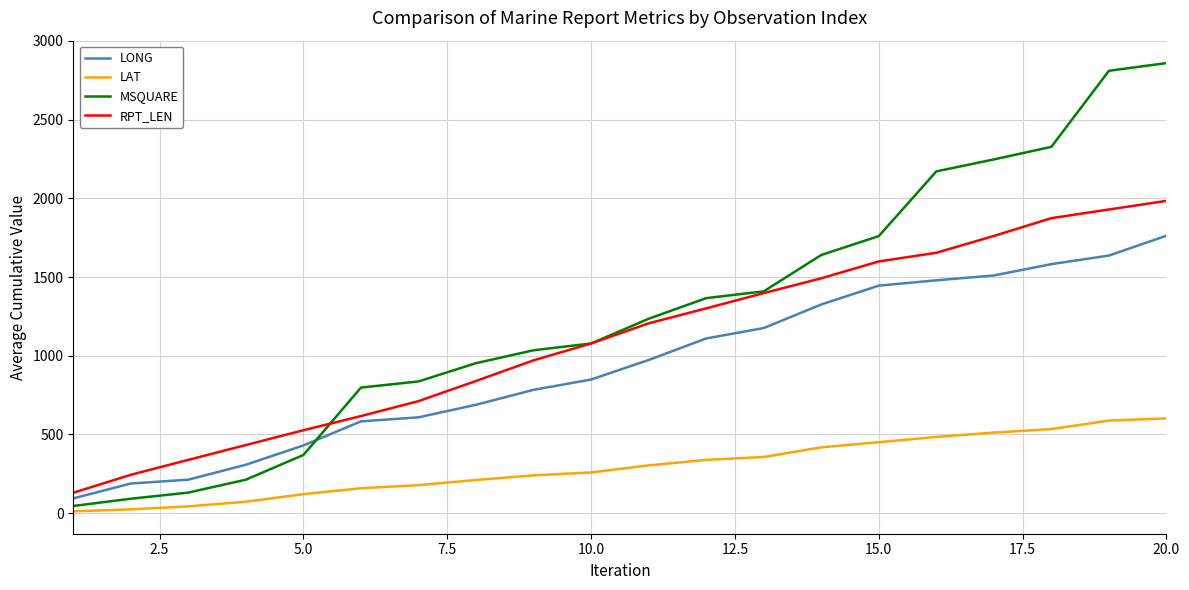

What is the lowest value of the RPT_LEN series?

130.0